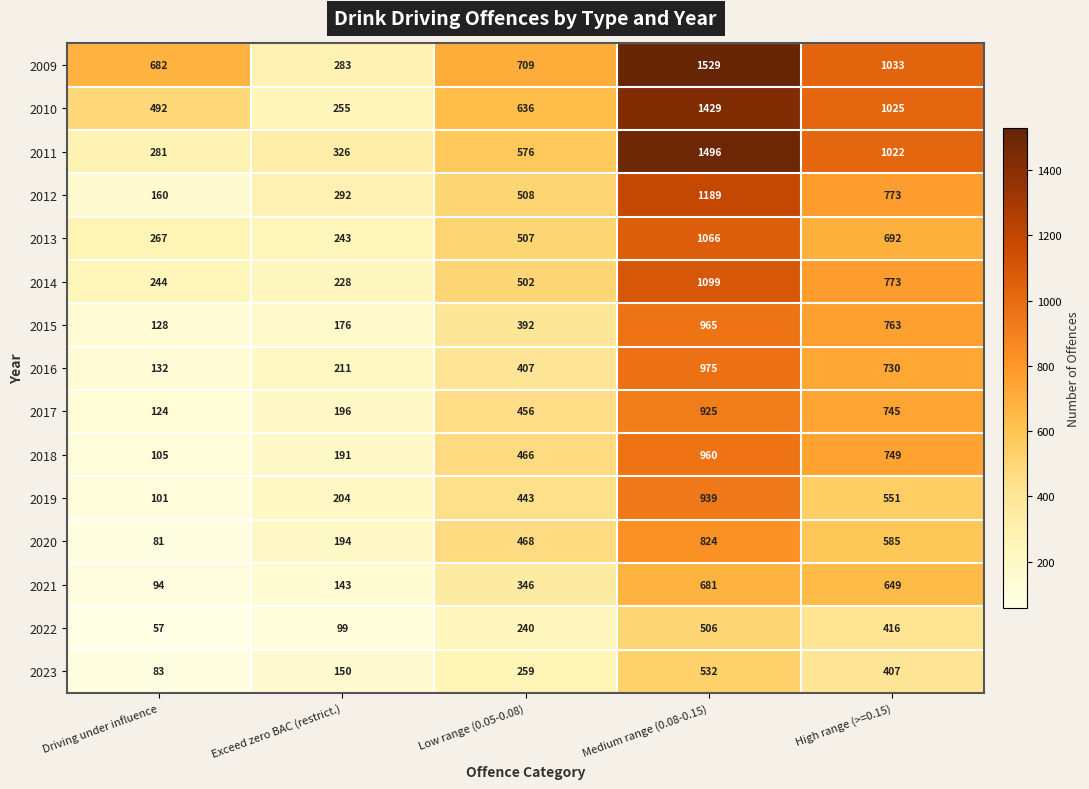

What is the greatest value displayed?

1529